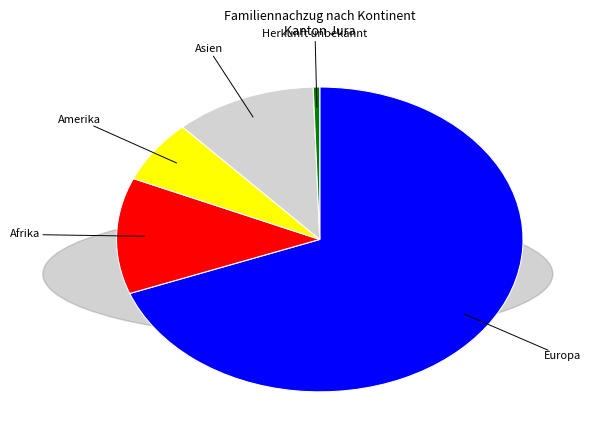

True or false: Amerika accounts for 11% of the total.

False